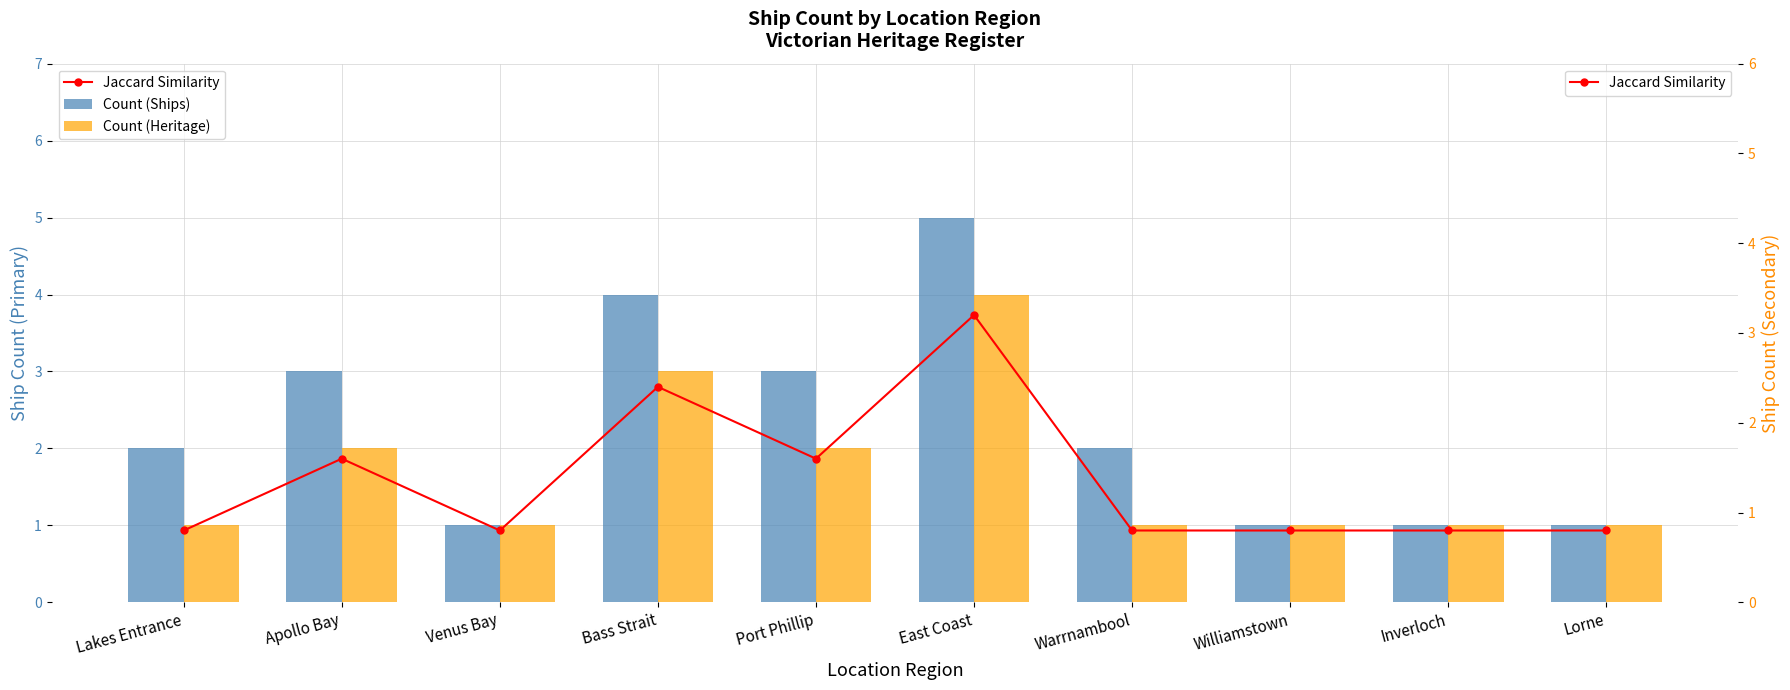

Which series has the largest range (max minus min)?

Count (Ships)